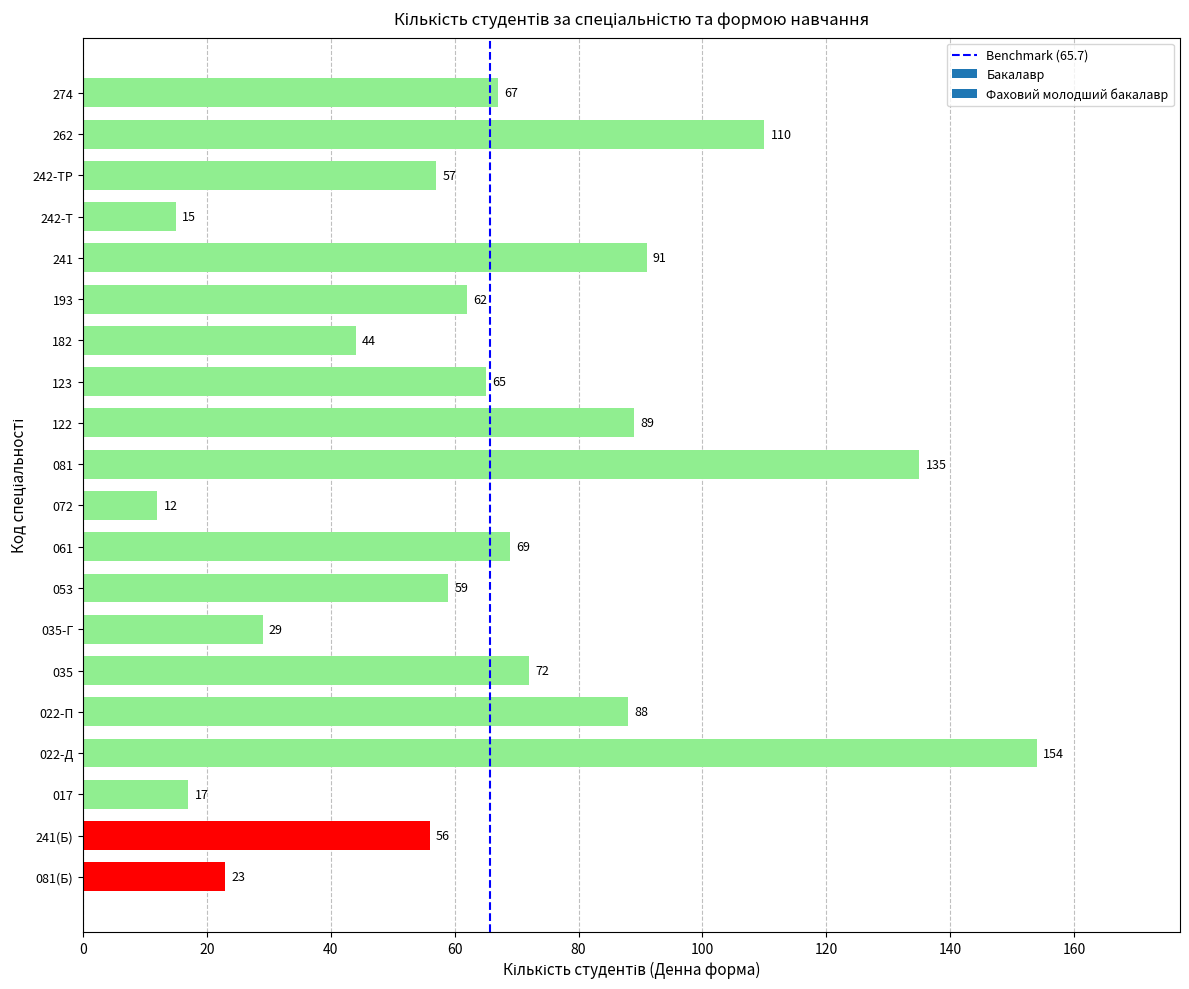

What is the average value?

66